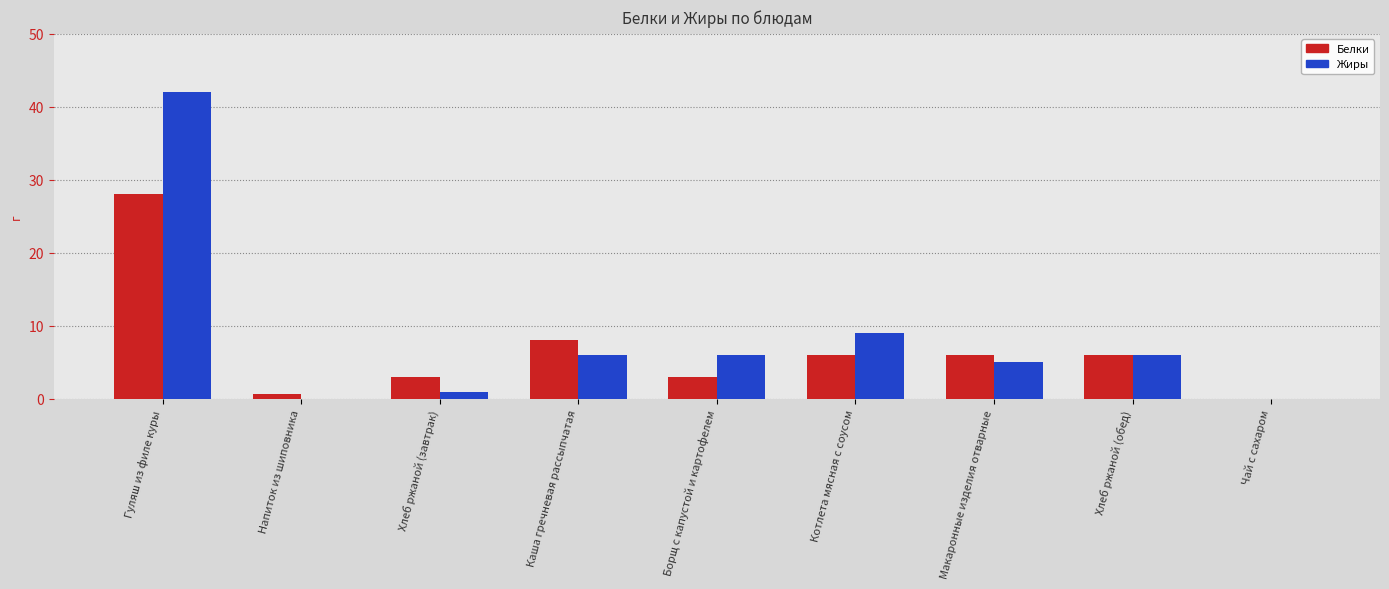

Reading left to right, transcribe all the data shown in this chart.

Белки: 28.0	0.7	3.0	8.0	3.0	6.0	6.0	6.0	0.0
Жиры: 42.0	0.0	1.0	6.0	6.0	9.0	5.0	6.0	0.0